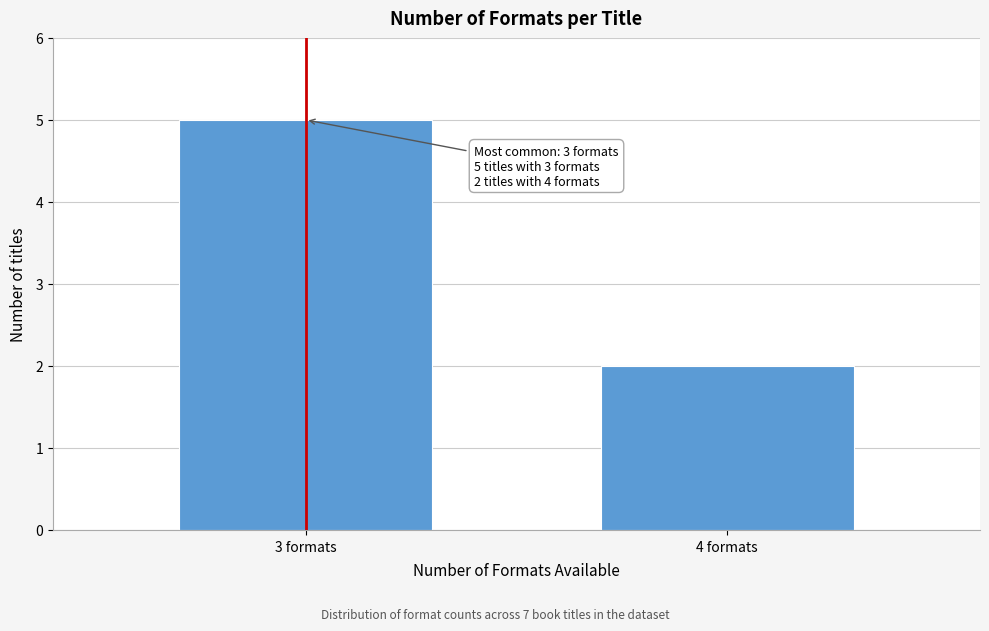

Reading left to right, transcribe all the data shown in this chart.

5	2